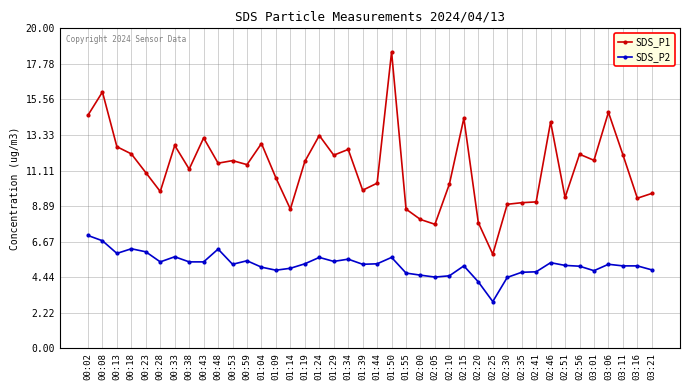

What is the difference between the second highest and minimum values in the SDS_P1 series?

10.1